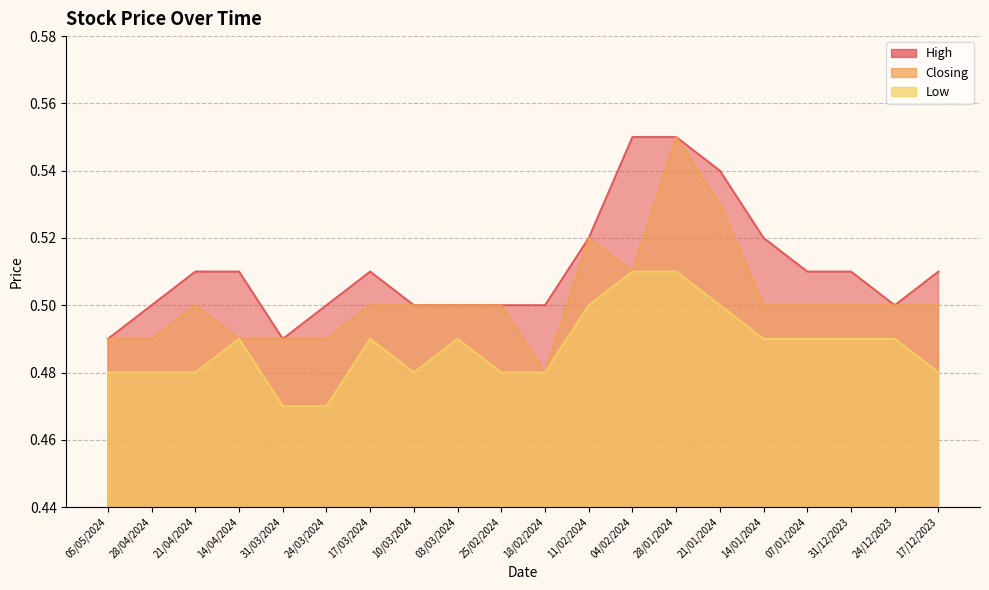

What value does the High series have at 17/03/2024?

0.5